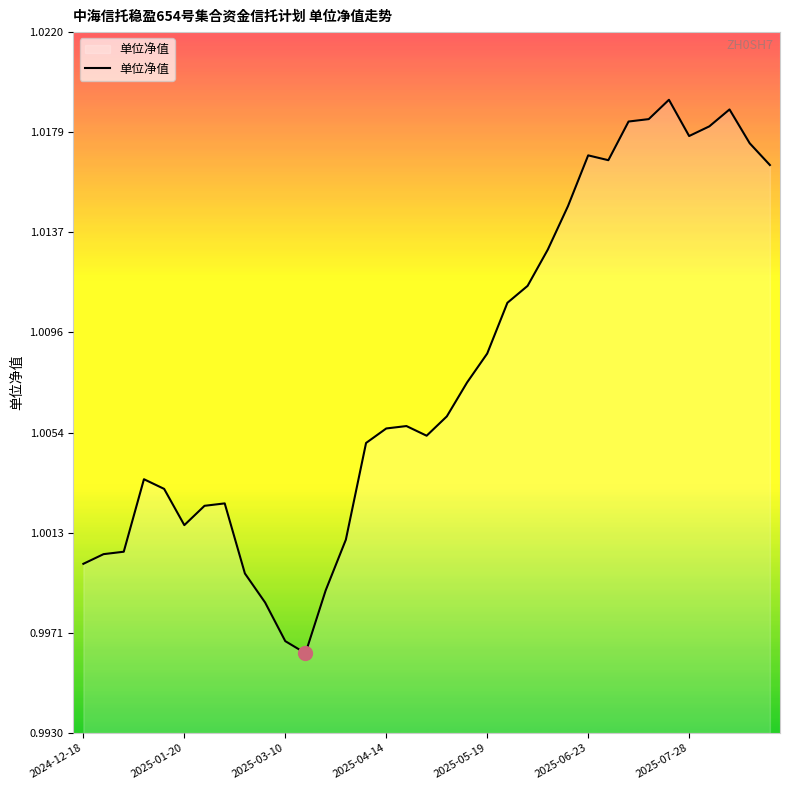

Reading left to right, extract all data points from this chart.

1.0	1.0	1.0	1.0	1.0	1.0	1.0	1.0	1.0	1.0	1.0	1.0	1.0	1.0	1.0	1.0	1.0	1.0	1.0	1.0	1.0	1.0	1.0	1.0	1.0	1.0	1.0	1.0	1.0	1.0	1.0	1.0	1.0	1.0	1.0